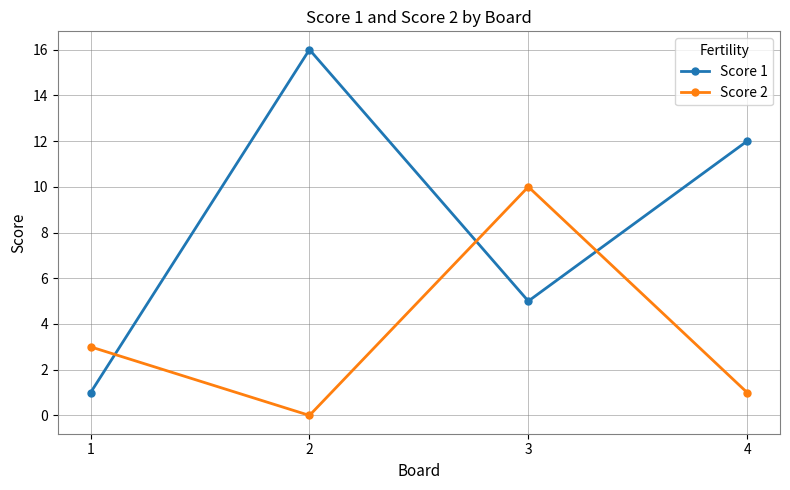

True or false: Score 2 has more than 0 points higher than both neighbors.

True